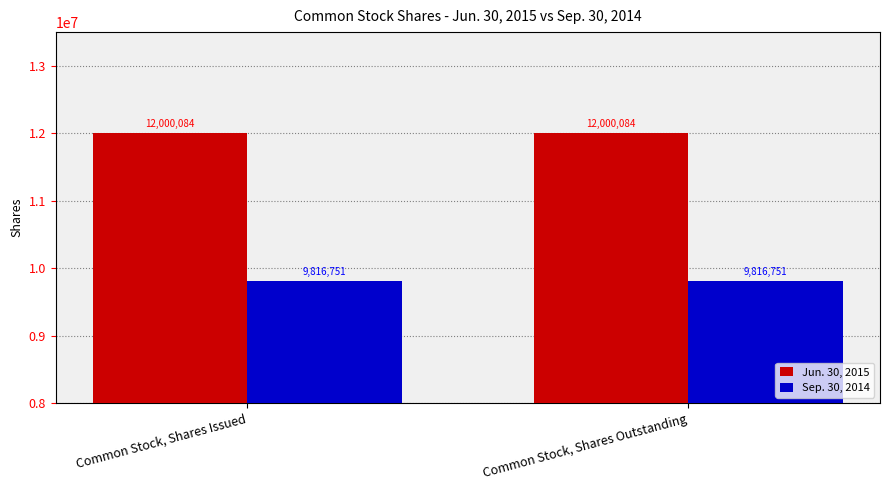

What is the minimum value for Sep. 30, 2014?

9816751